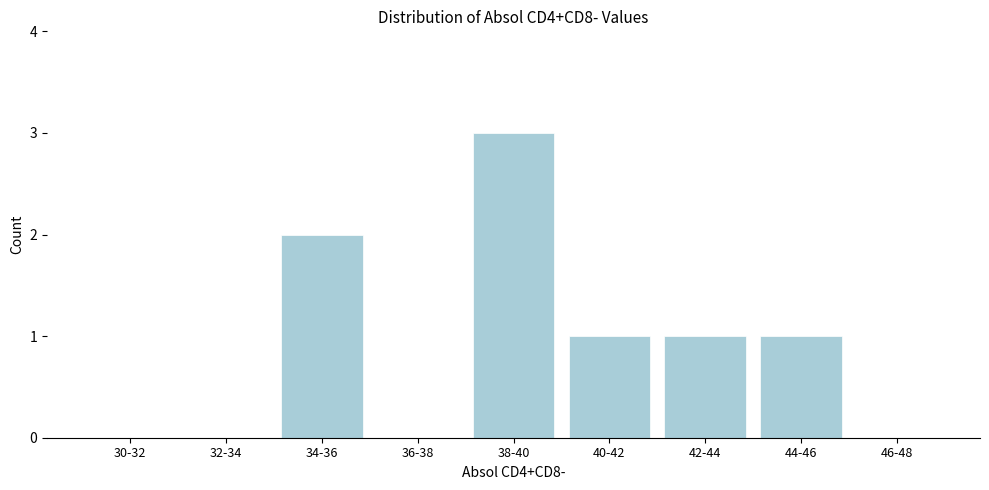

Reading left to right, list all the values displayed in this chart.

30-32=0	32-34=0	34-36=2	36-38=0	38-40=3	40-42=1	42-44=1	44-46=1	46-48=0